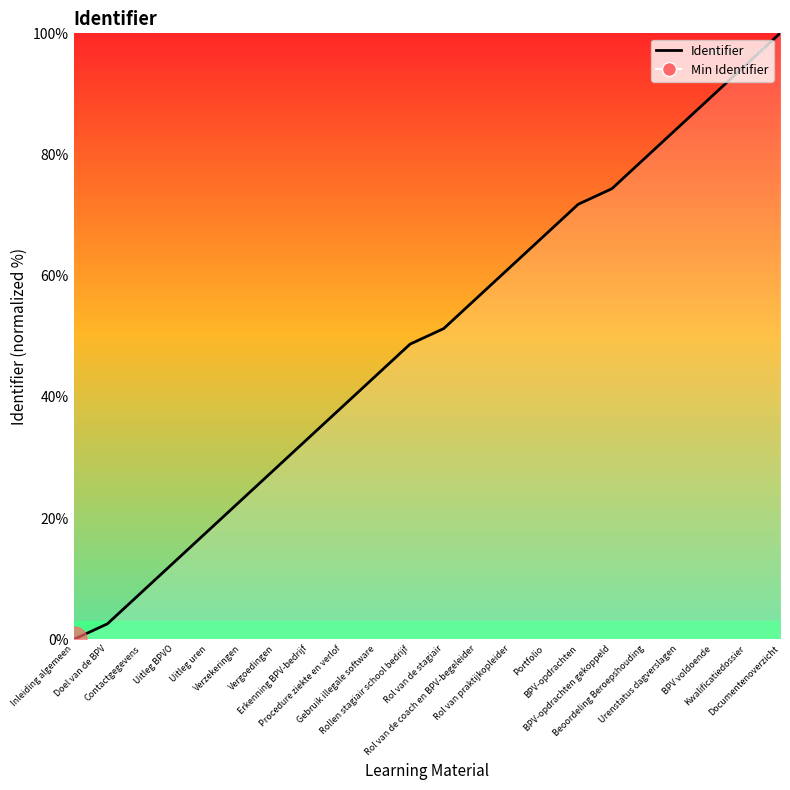

Read the value at Rol van de coach en BPV-begeleider.

56.4